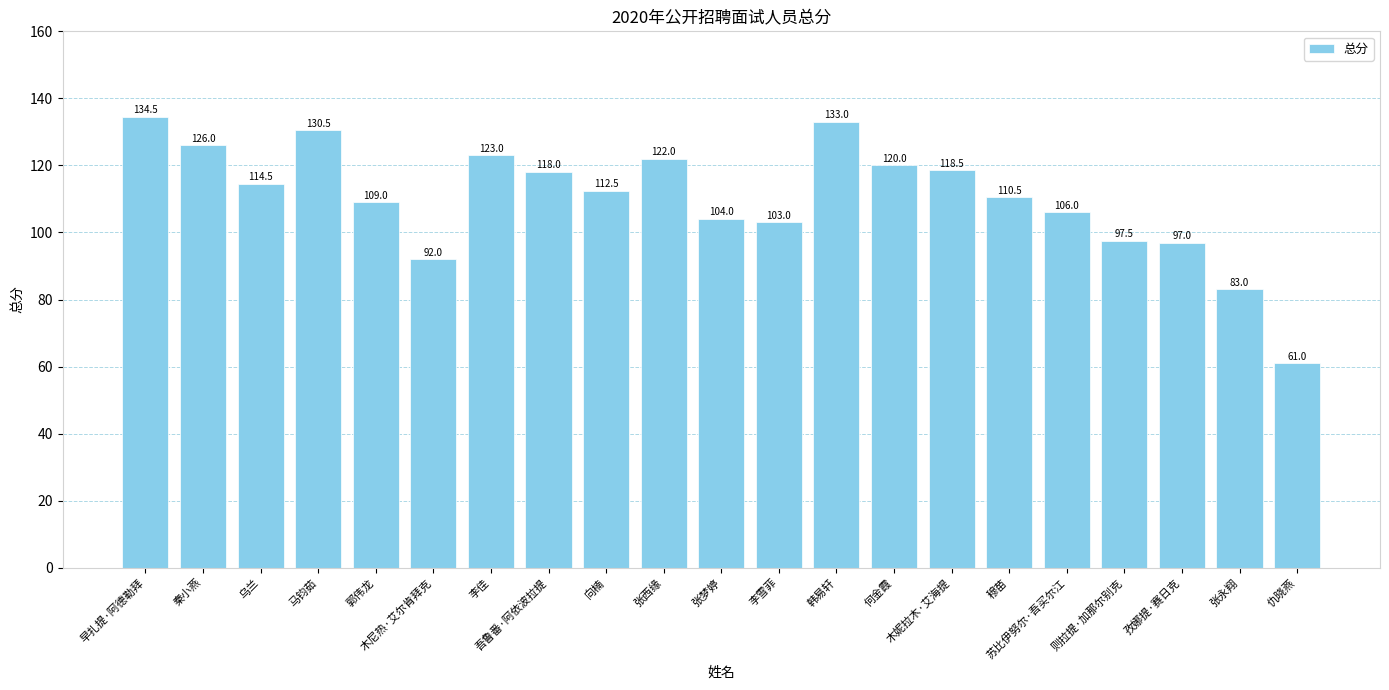

What is the sum of all values?

2315.5